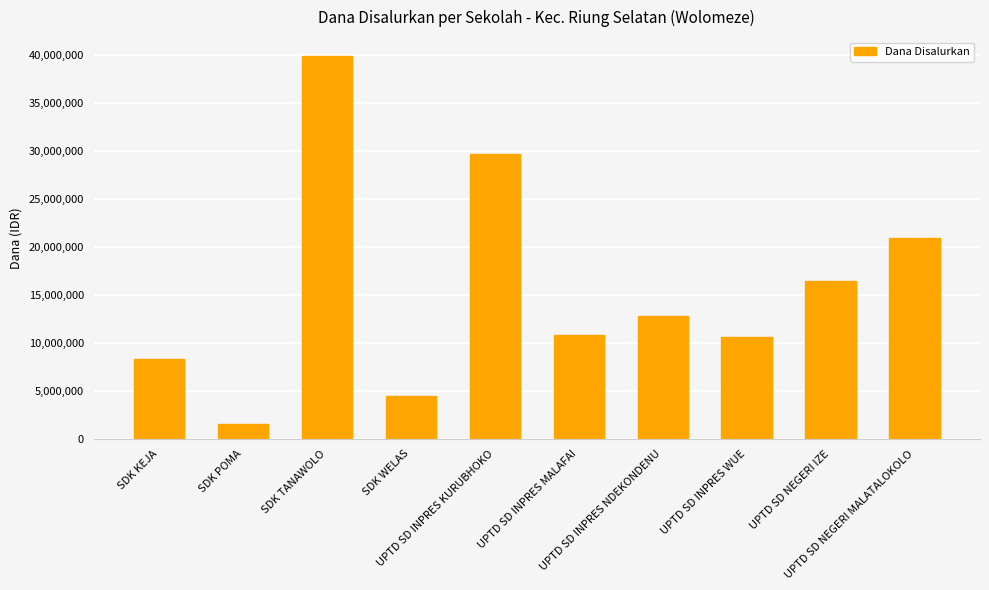

What is the difference between the maximum and minimum values?

38250000